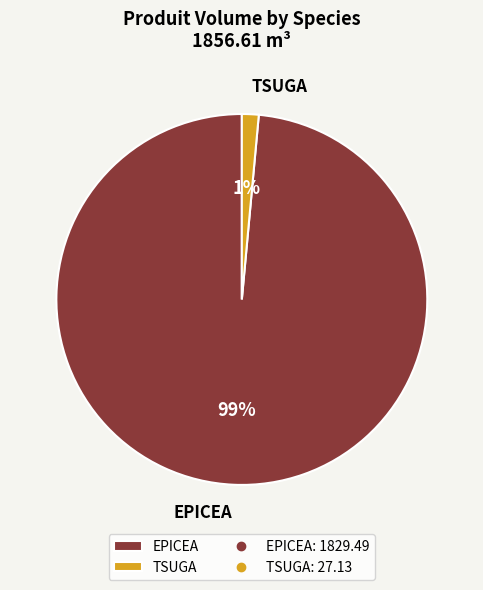

Which slice is the largest?

EPICEA